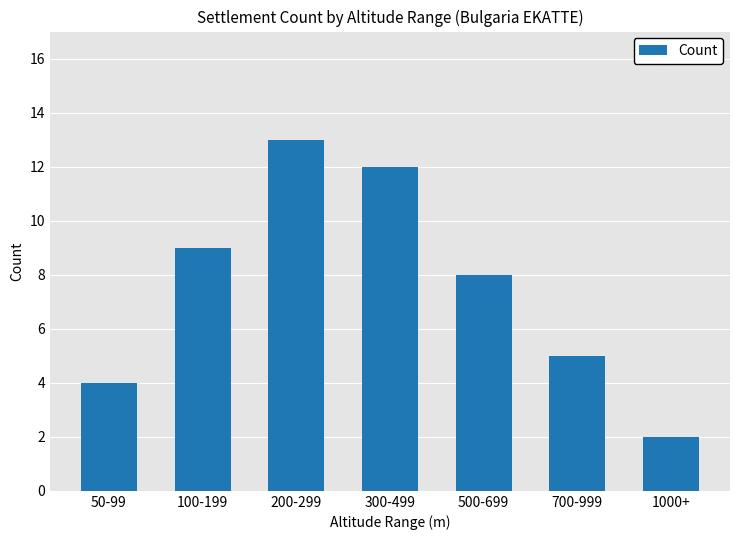

List the labels in order of value, smallest first.

1000+, 50-99, 700-999, 500-699, 100-199, 300-499, 200-299